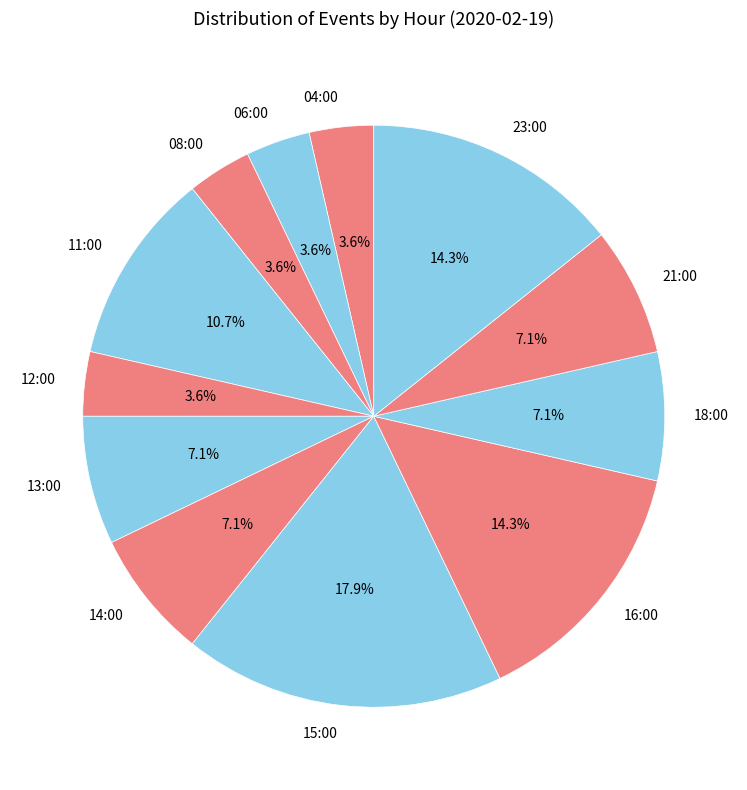

Approximately how many times larger is the value at 04:00 compared to 08:00?

1.0